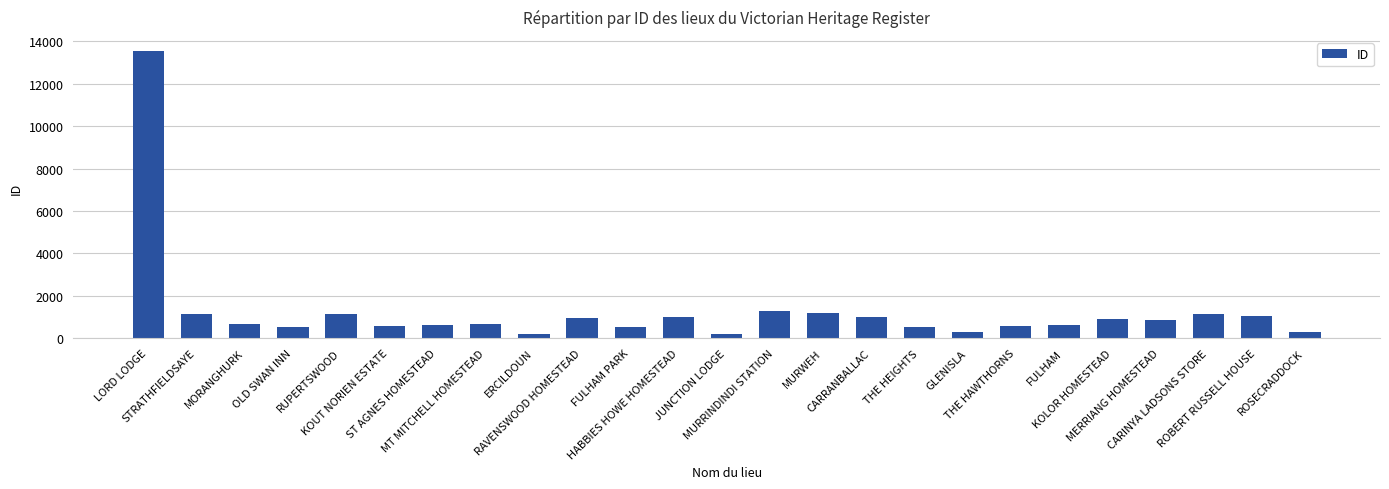

At which label does the data first exceed 652?

LORD LODGE